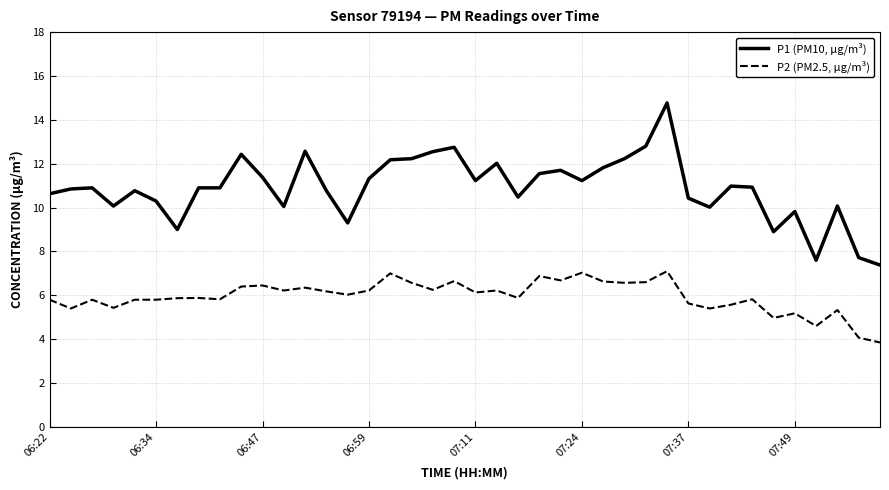

True or false: P1 (PM10, µg/m³) and P2 (PM2.5, µg/m³) intersect in this chart.

False